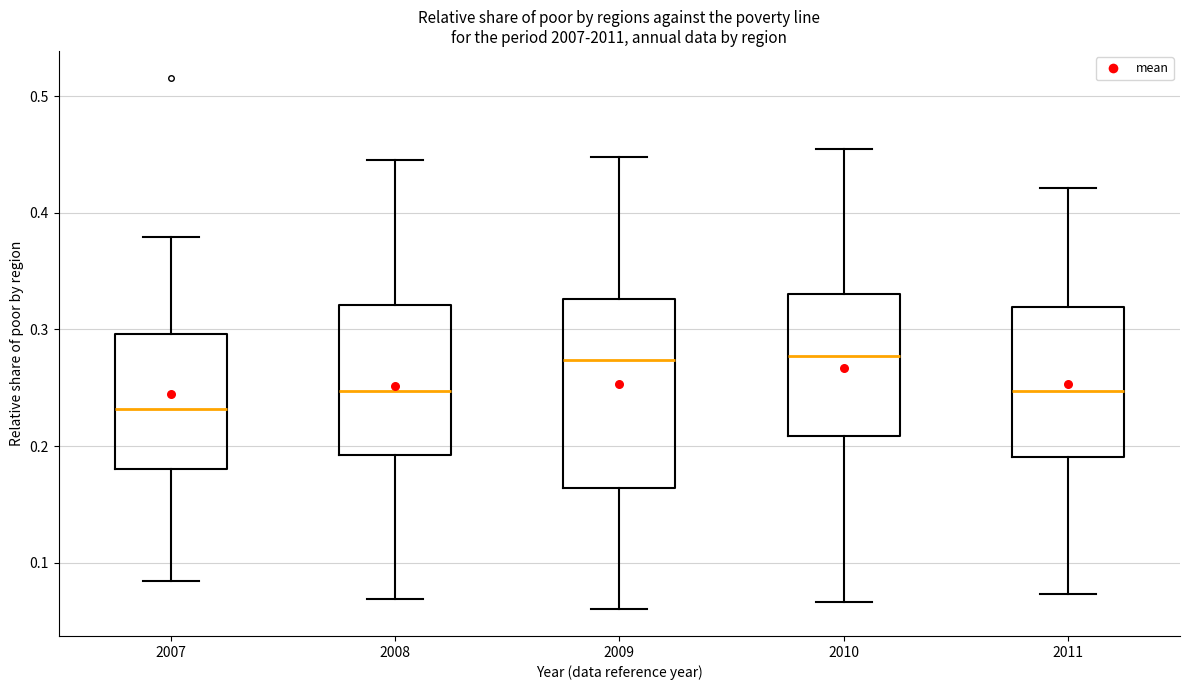

Reading left to right, read every box against the y-axis: the position of its median line, the range the box covers, and the ends of its whiskers. The values are not printed on the chart, so give them approximately, as read against the axis.

2007: median 0.23, box 0.18 to 0.30, whiskers 0.08 to 0.38
2008: median 0.25, box 0.19 to 0.32, whiskers 0.07 to 0.45
2009: median 0.27, box 0.16 to 0.33, whiskers 0.06 to 0.45
2010: median 0.28, box 0.21 to 0.33, whiskers 0.07 to 0.46
2011: median 0.25, box 0.19 to 0.32, whiskers 0.07 to 0.42